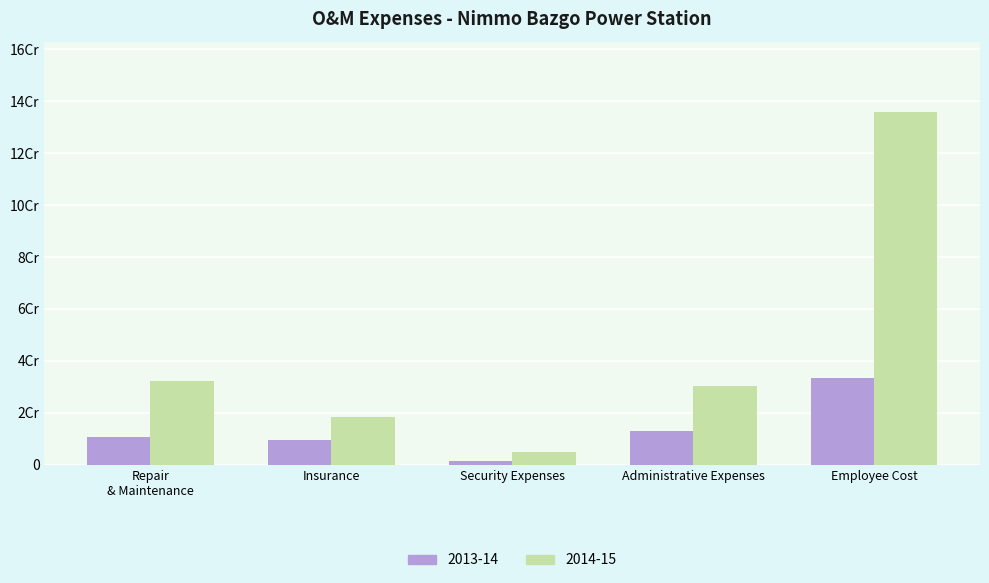

What is the label of the 2nd bar from the left?

Insurance